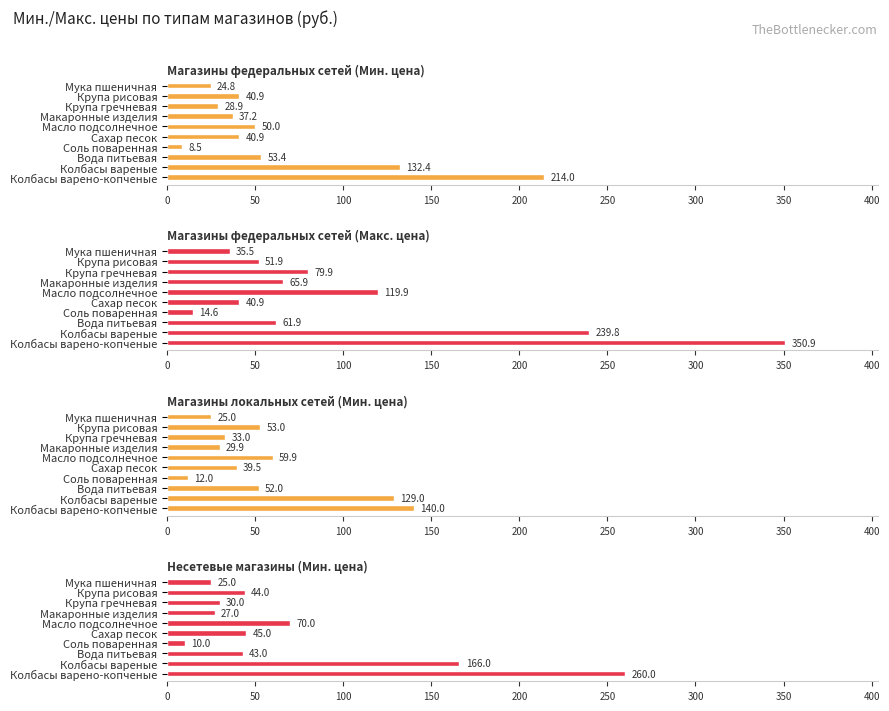

True or false: Магазины федеральных сетей (Макс. цена) has a value of 4.7 at Соль поваренная.

False